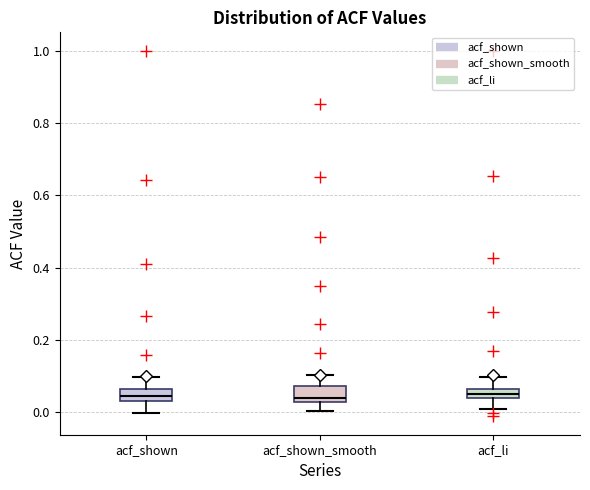

Where is the lower edge of the box for acf_li on the y-axis? The values are not printed on the chart, so give them approximately, as read against the axis.

0.04